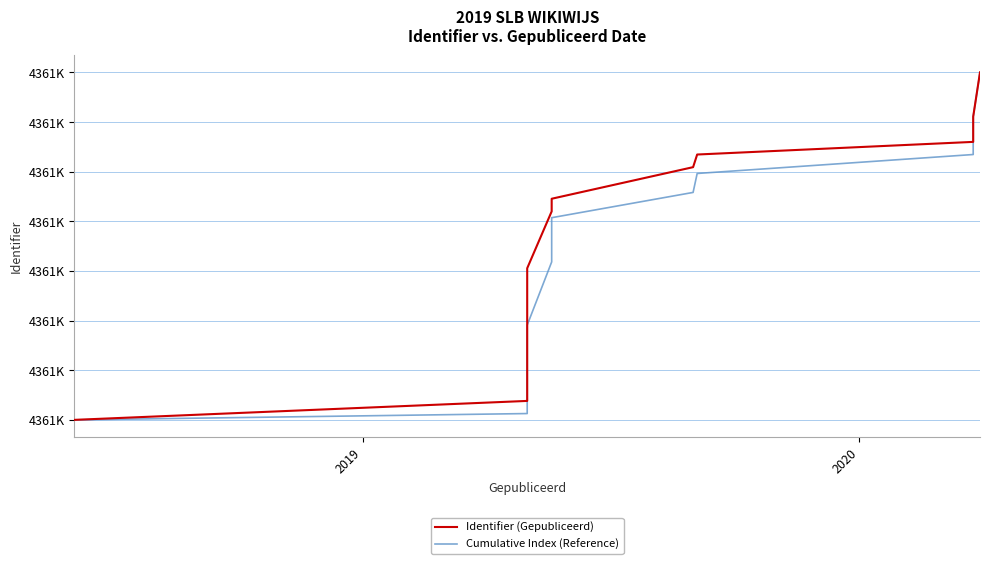

Does the chart have visible grid lines?

Yes